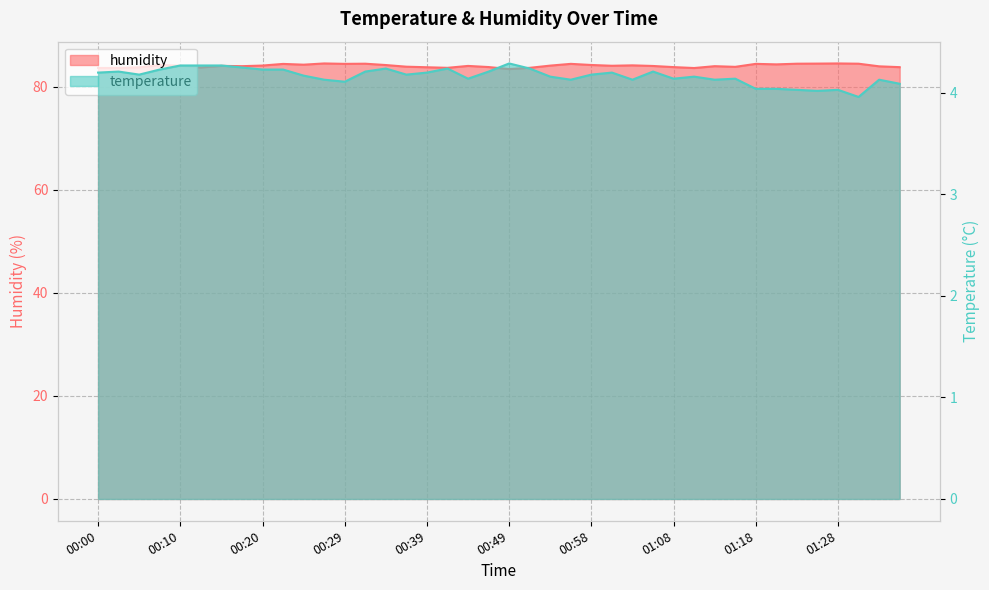

How many data points in humidity are less than 84?

15